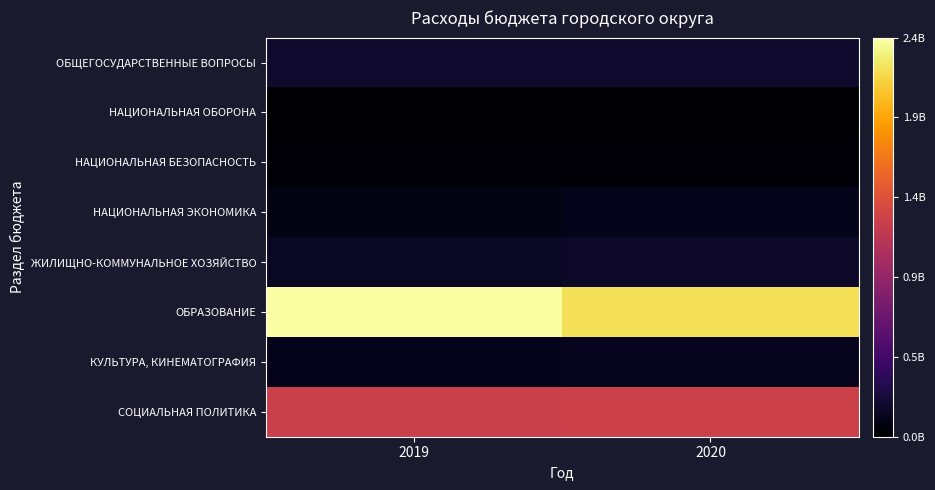

Which series has the largest total across all categories?

ОБРАЗОВАНИЕ